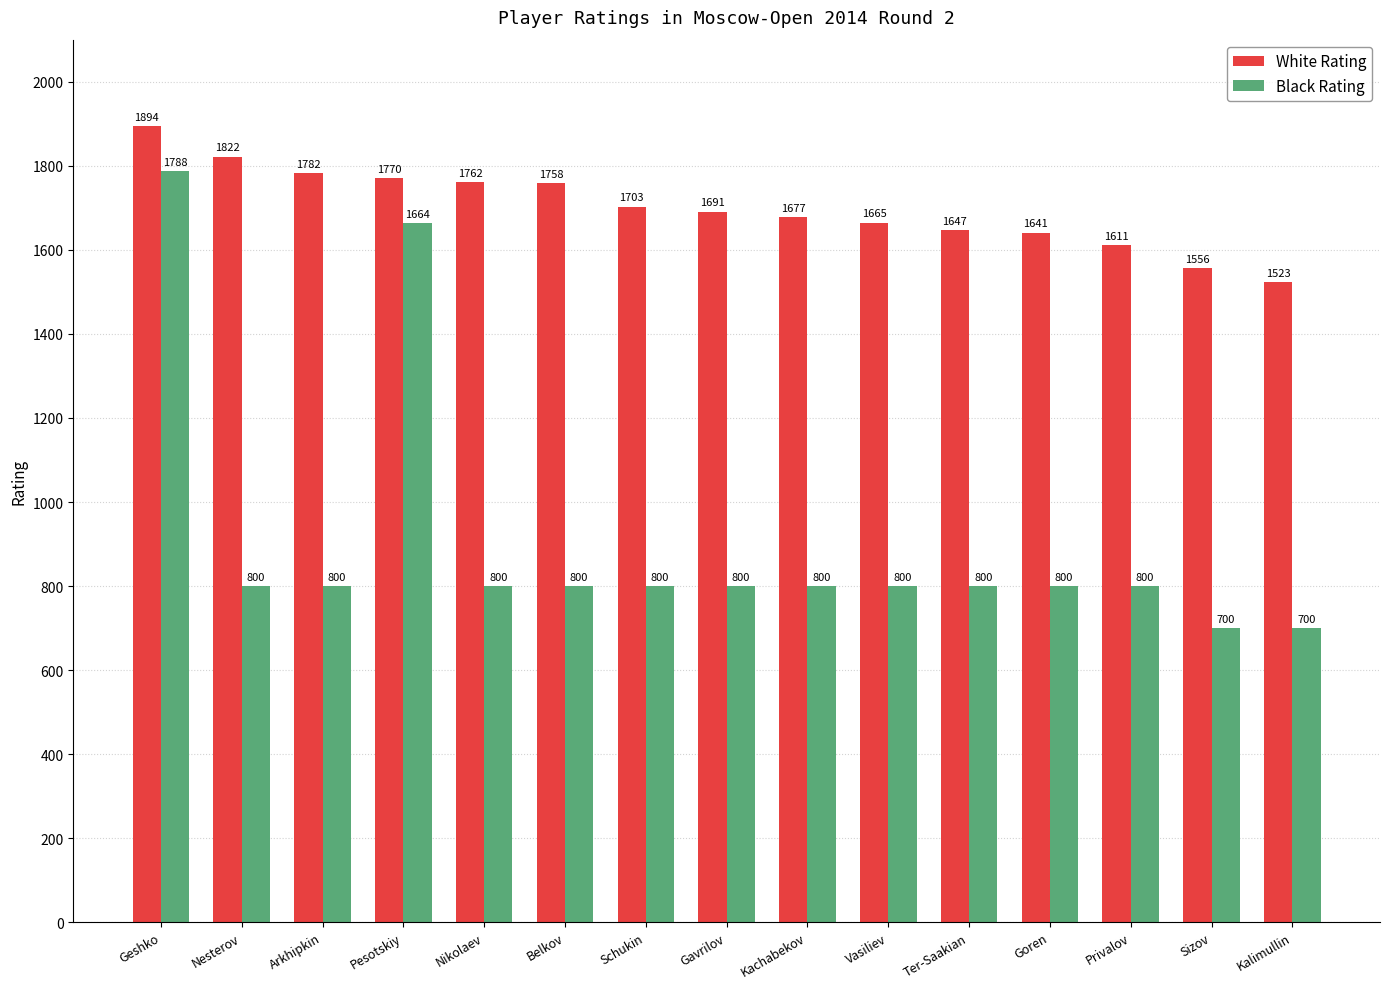

Where is Black Rating nearest to the value 1244?

Pesotskiy